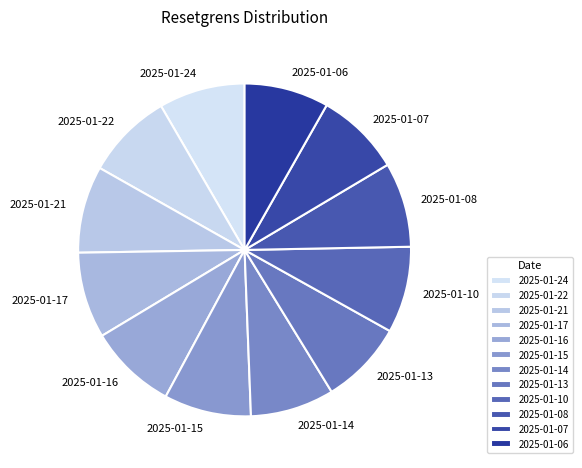

Approximately how many times larger is the value at 2025-01-16 compared to 2025-01-24?

1.0